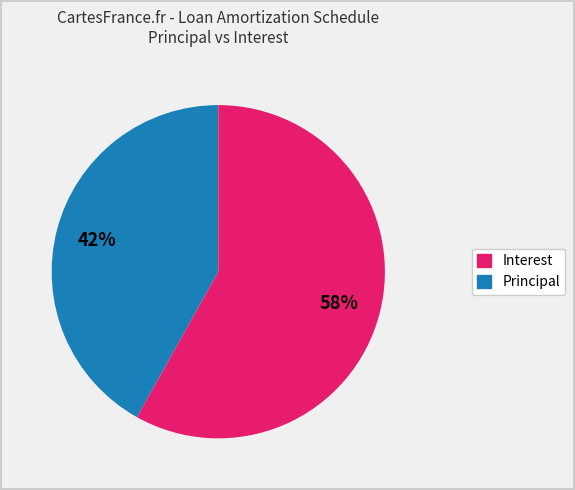

Is there any slice that represents more than half of the pie?

Yes